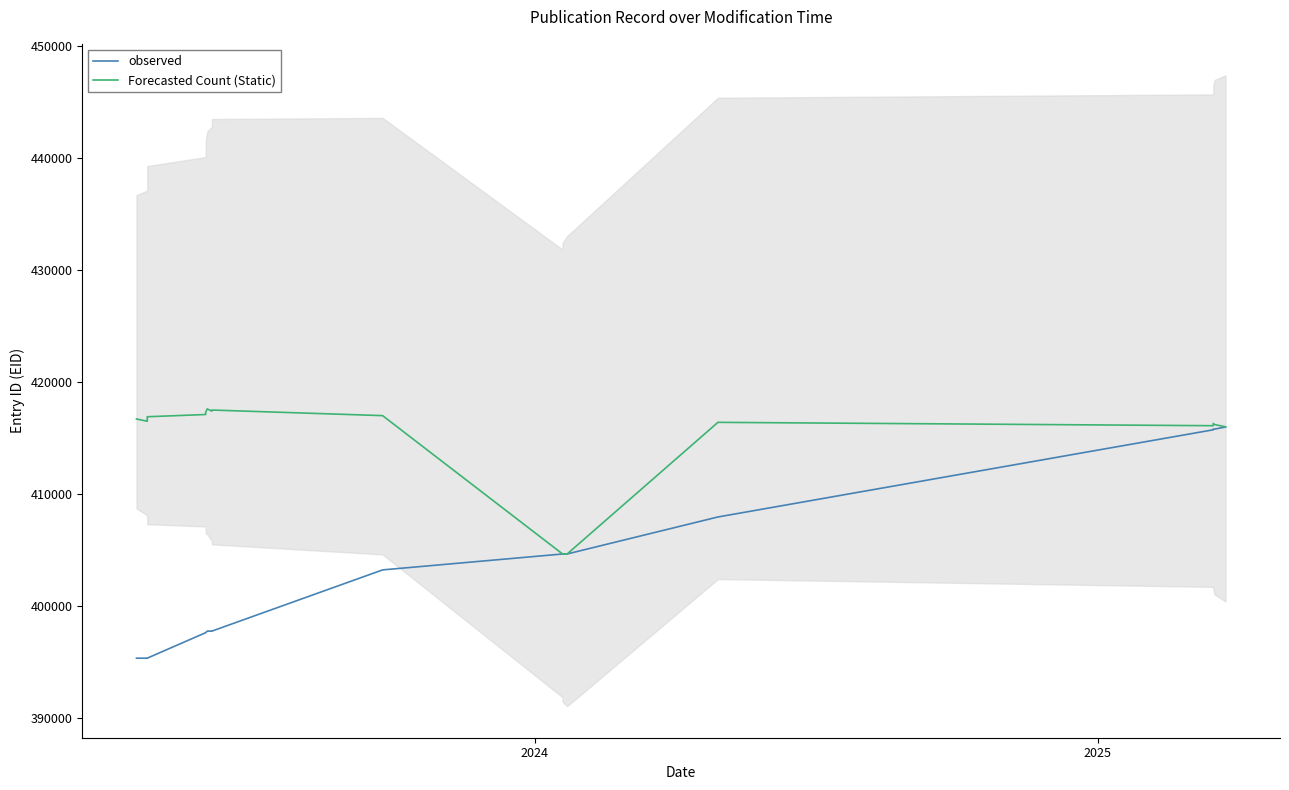

True or false: Forecasted Count (Static) and observed intersect in this chart.

False